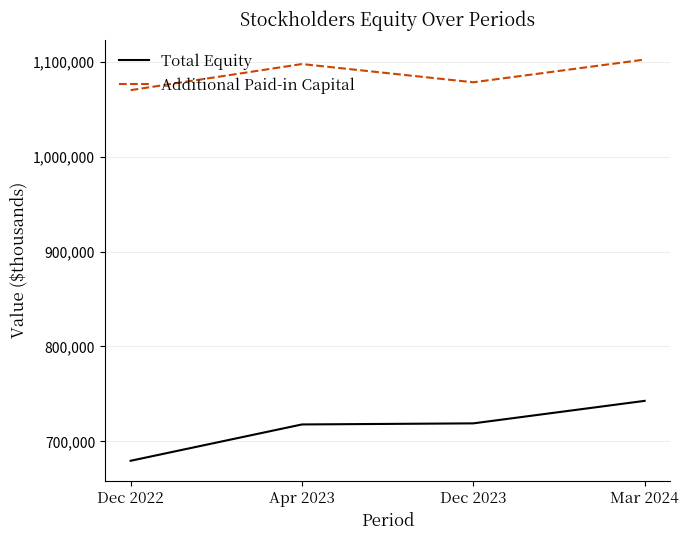

What is the difference between the second highest and second lowest values in the Additional Paid-in Capital series?

19203